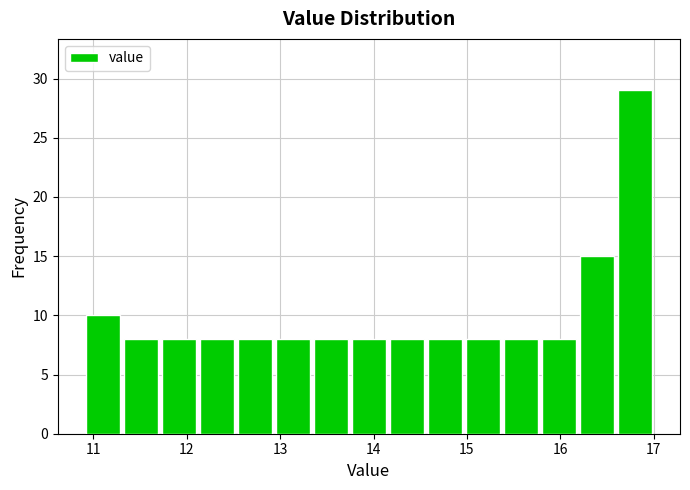

Reading left to right, transcribe this chart: for each bar, give the range it covers on the x-axis and its height. Neither the bar edges nor the heights are printed on the chart, so give them approximately, as read against the axes.

10.9 to 11.3: 10
11.3 to 11.7: 8
11.7 to 12.1: 8
12.1 to 12.5: 8
12.5 to 12.9: 8
12.9 to 13.3: 8
13.3 to 13.7: 8
13.7 to 14.2: 8
14.2 to 14.6: 8
14.6 to 15.0: 8
15.0 to 15.4: 8
15.4 to 15.8: 8
15.8 to 16.2: 8
16.2 to 16.6: 15
16.6 to 17.0: 29